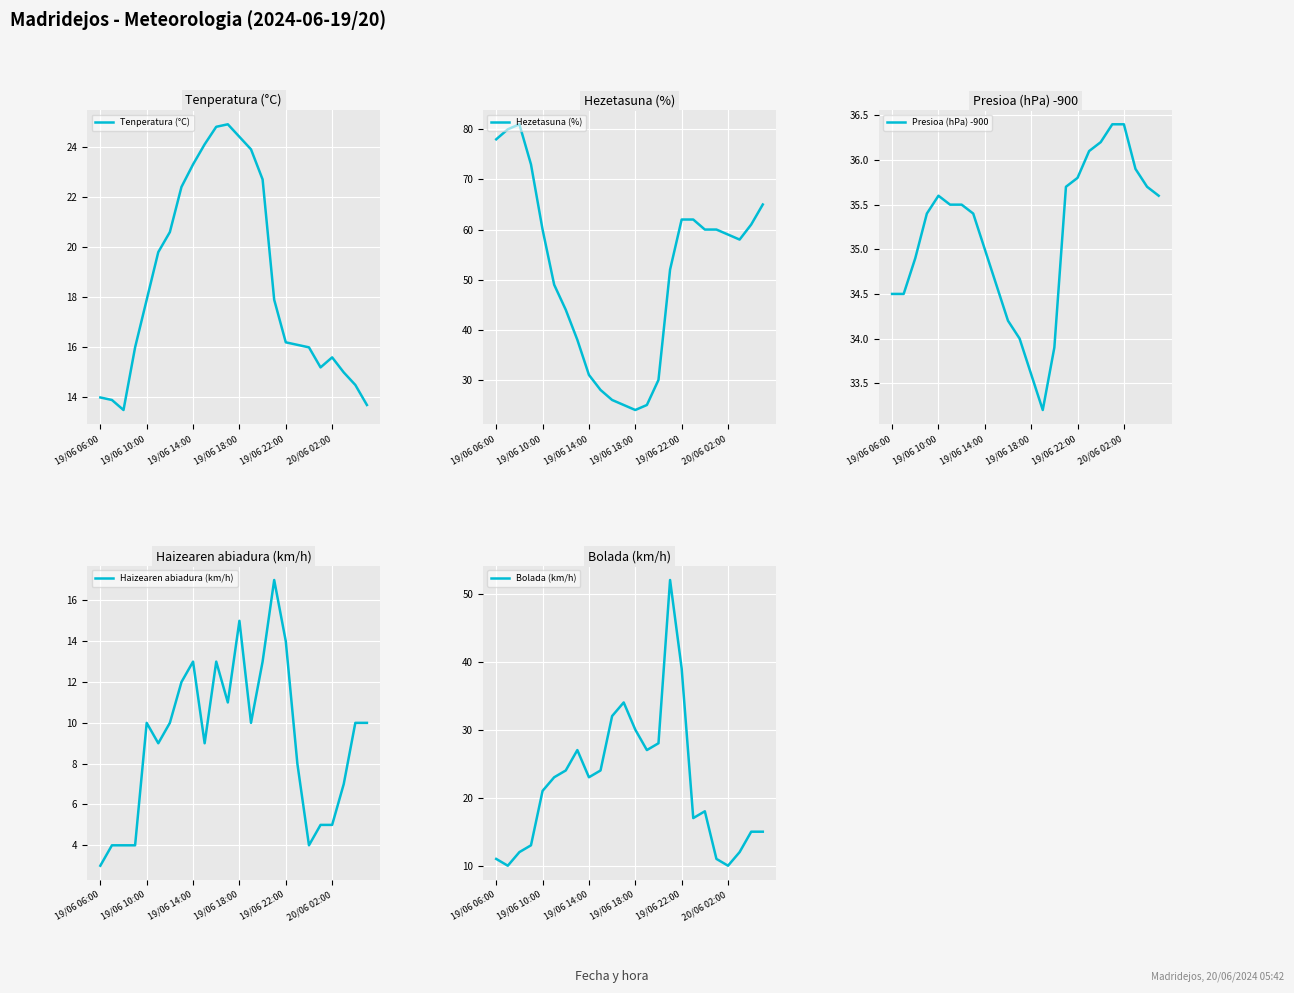

True or false: Bolada (km/h) has a value of 17.0 at 17.

True